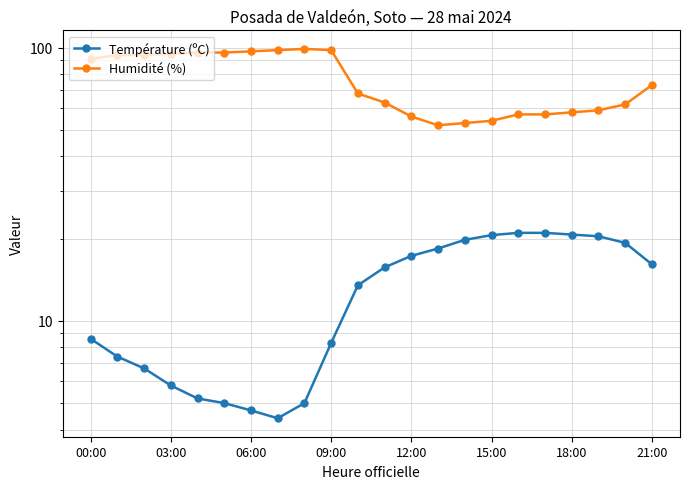

What is the label of the 12th point from the right?

10